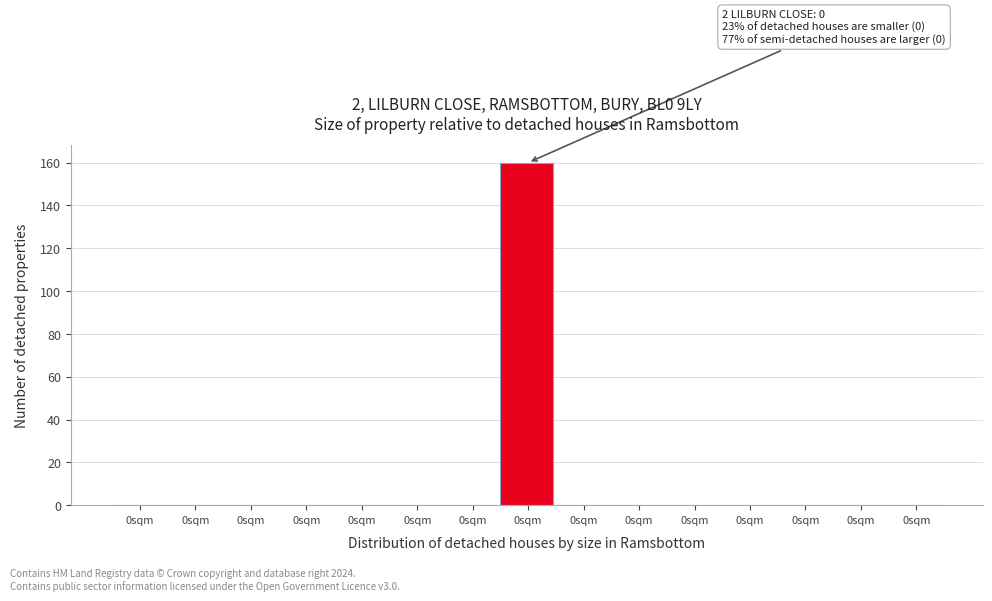

How many categories are shown in the chart?

15